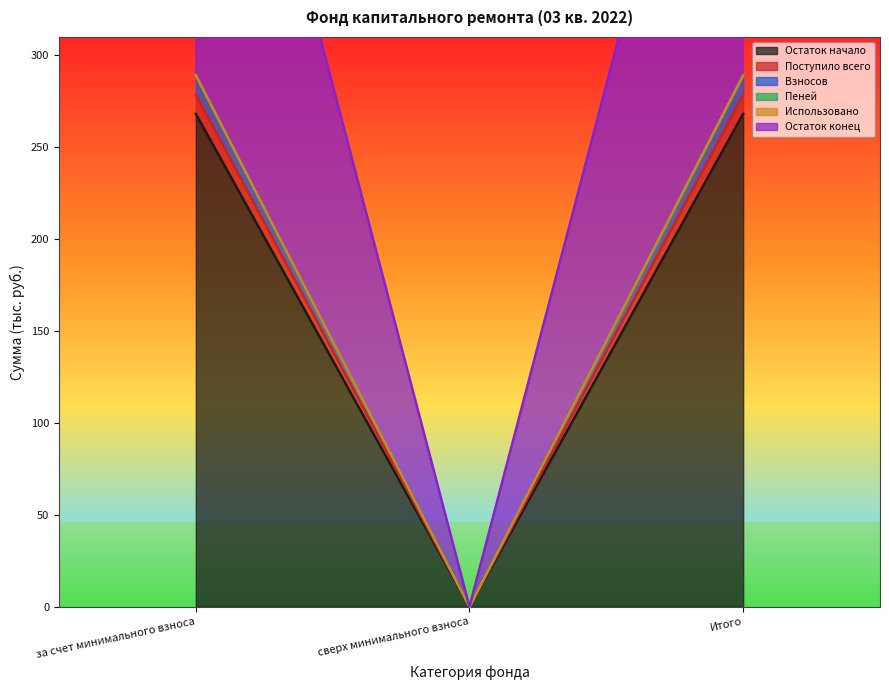

At which category is the sum across all series the highest?

за счет минимального взноса